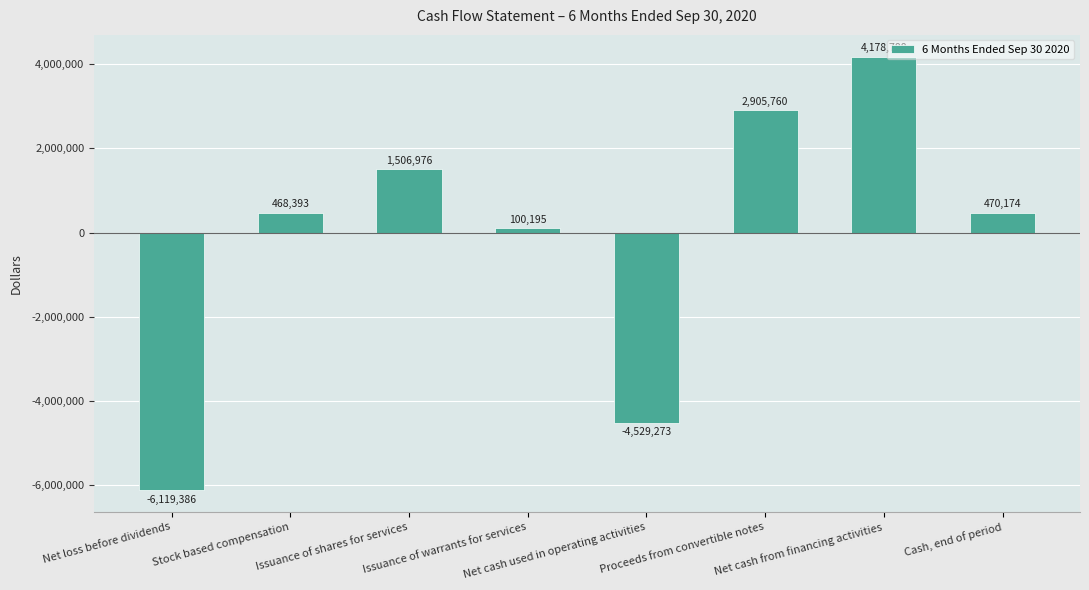

The chart shows a value of 468393 at Stock based compensation. True or false?

True